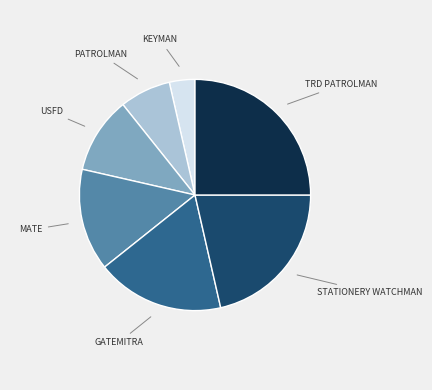

Does any single category account for the majority?

No